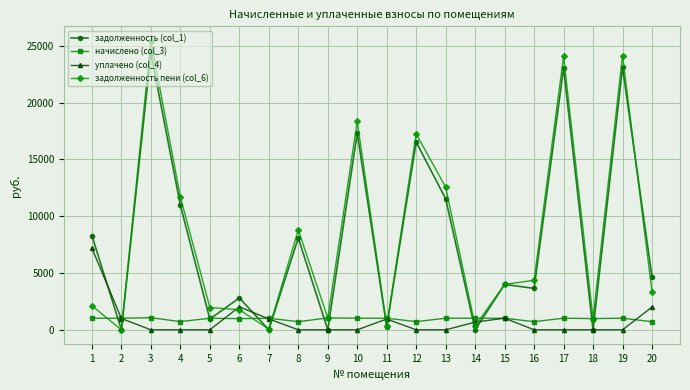

At which category is the sum across all series the highest?

3